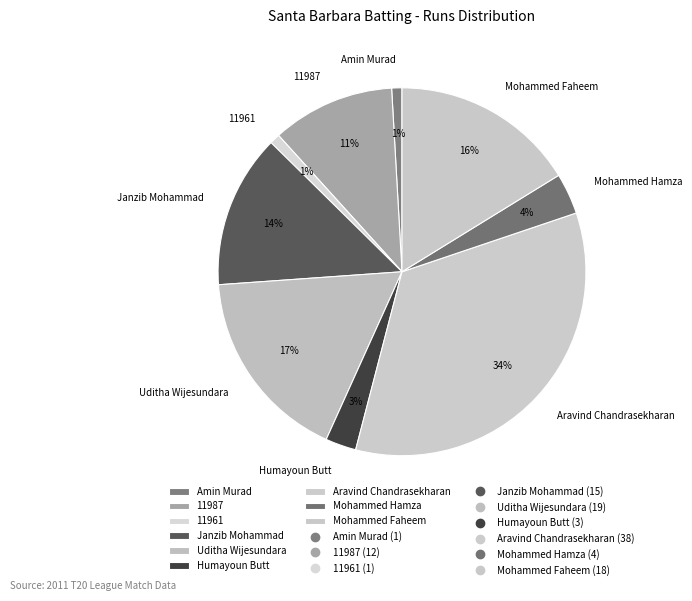

What percentage is the Uditha Wijesundara slice, to the nearest percent?

17%